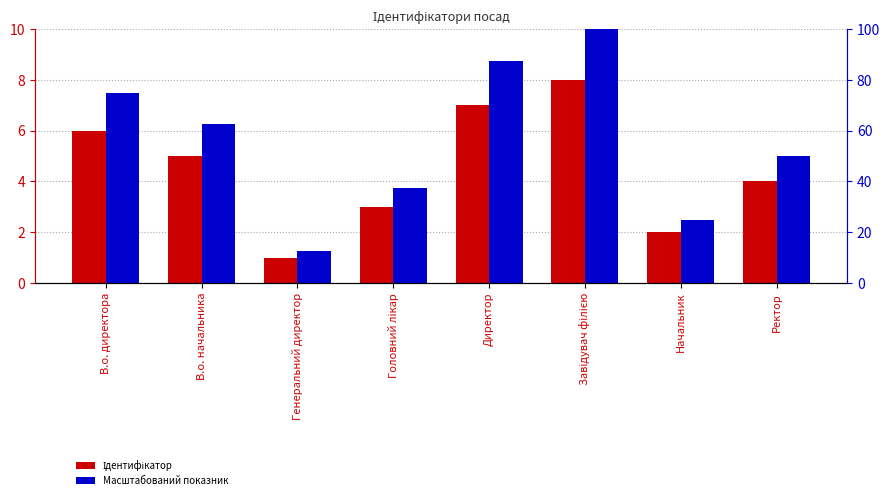

List the series in order of their peak value, highest first.

Масштабований показник, Ідентифікатор